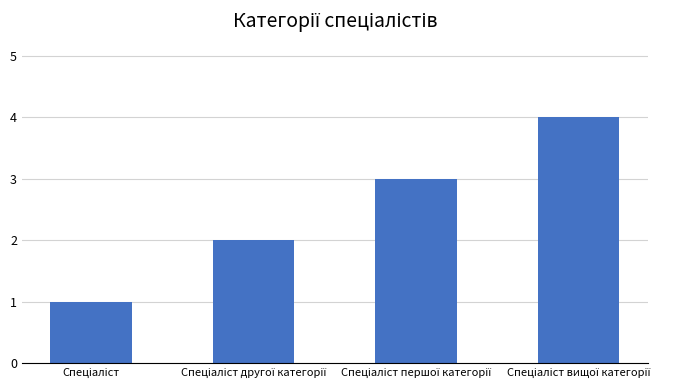

What is the difference between the maximum and minimum values?

3